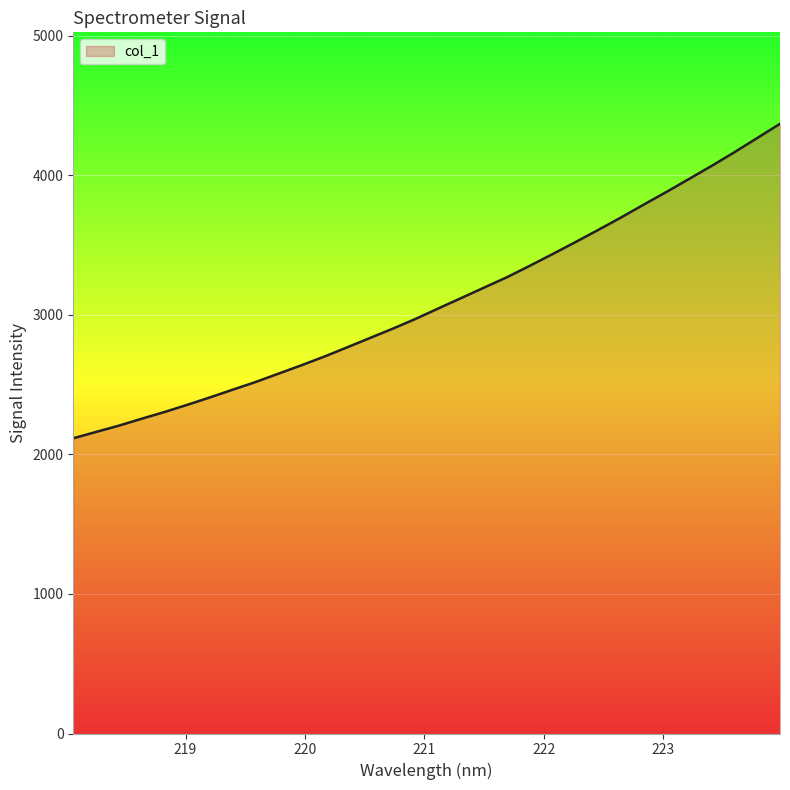

What is the maximum value shown in the chart?

4368.4